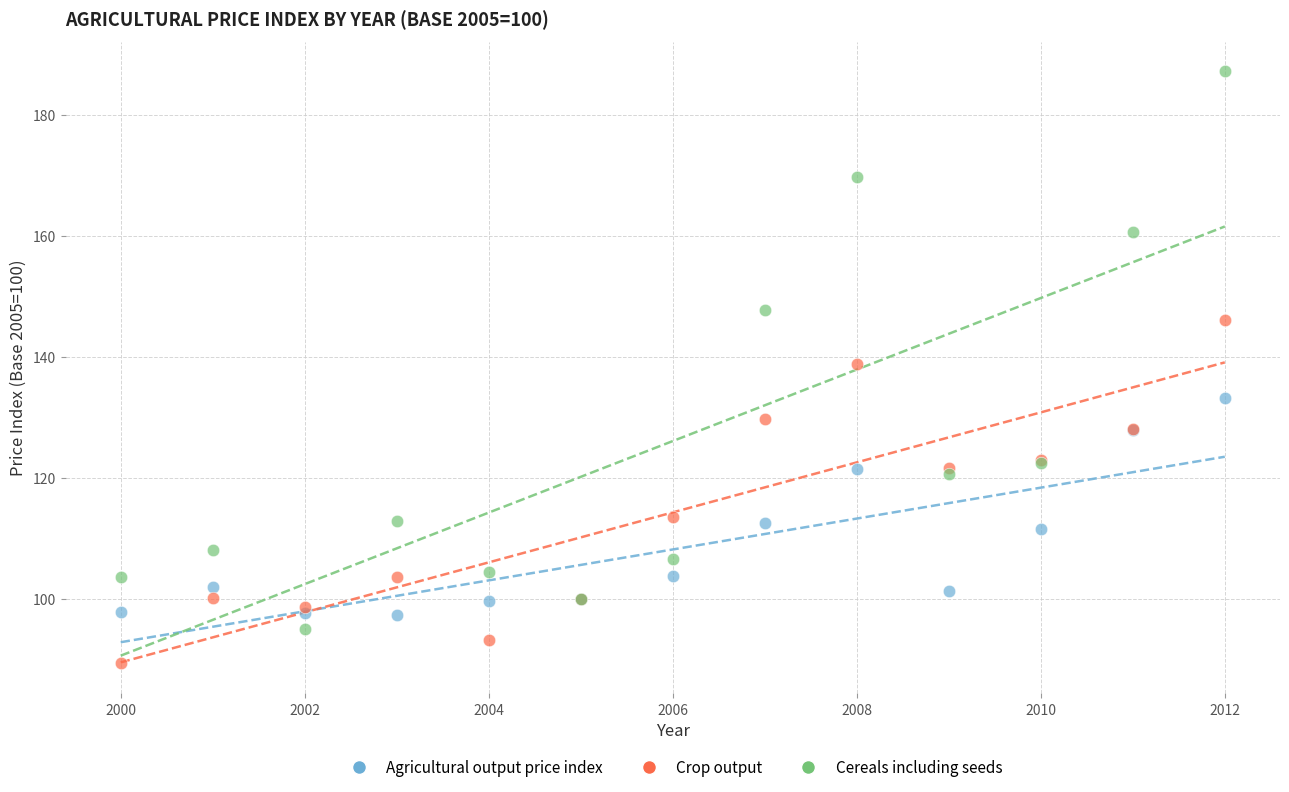

Which series has the widest spread of Y values?

Cereals including seeds